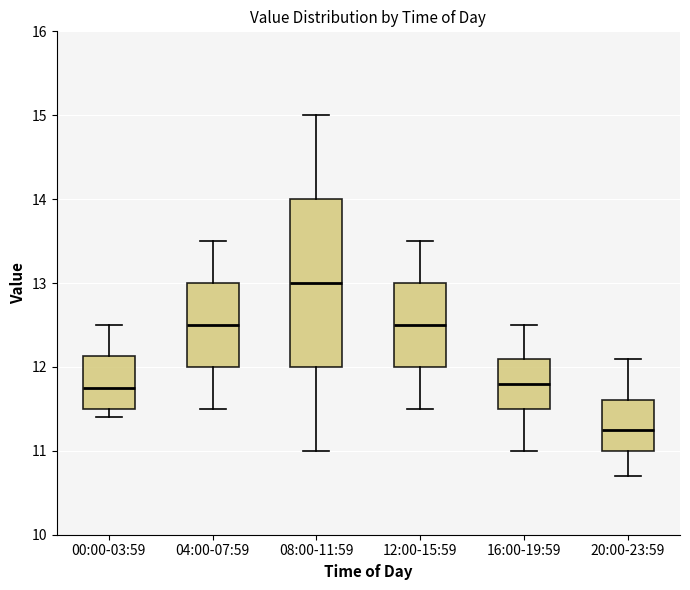

Reading left to right, transcribe this box plot: for each box, give where its median line is, the range the box spans, and where its two whiskers end, as read against the y-axis. The values are not printed on the chart, so give them approximately, as read against the axis.

00:00-03:59: median 11.8, box 11.5 to 12.1, whiskers 11.4 to 12.5
04:00-07:59: median 12.5, box 12.0 to 13.0, whiskers 11.5 to 13.5
08:00-11:59: median 13.0, box 12.0 to 14.0, whiskers 11.0 to 15.0
12:00-15:59: median 12.5, box 12.0 to 13.0, whiskers 11.5 to 13.5
16:00-19:59: median 11.8, box 11.5 to 12.1, whiskers 11.0 to 12.5
20:00-23:59: median 11.3, box 11.0 to 11.6, whiskers 10.7 to 12.1